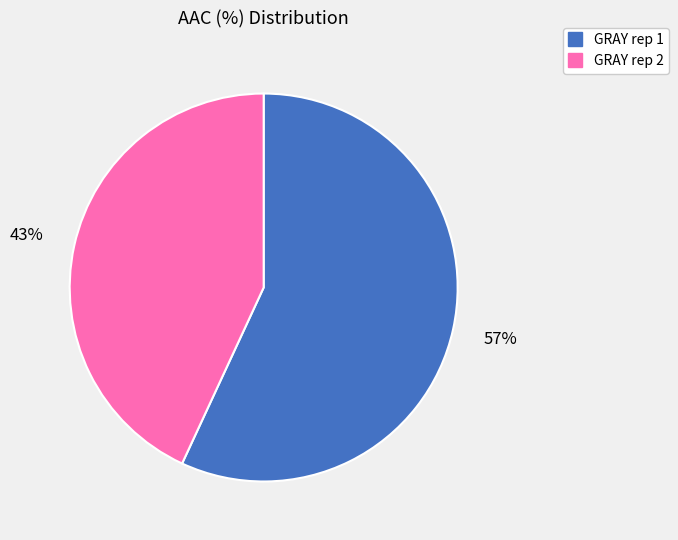

What percentage is the GRAY rep 2 slice, to the nearest percent?

43%